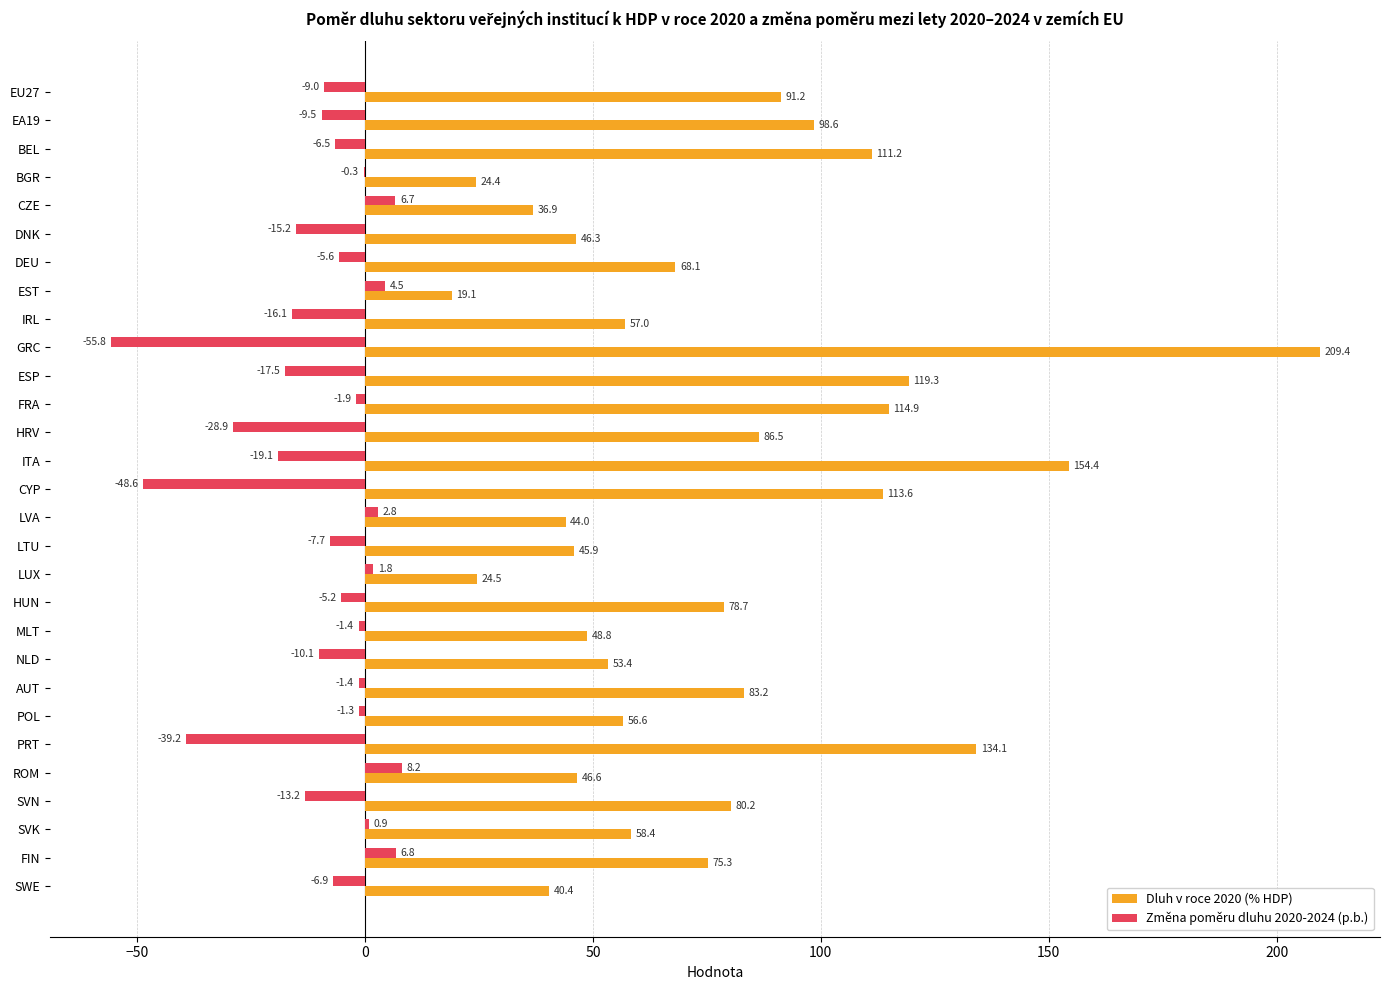

What is the maximum value shown in the chart?

209.4